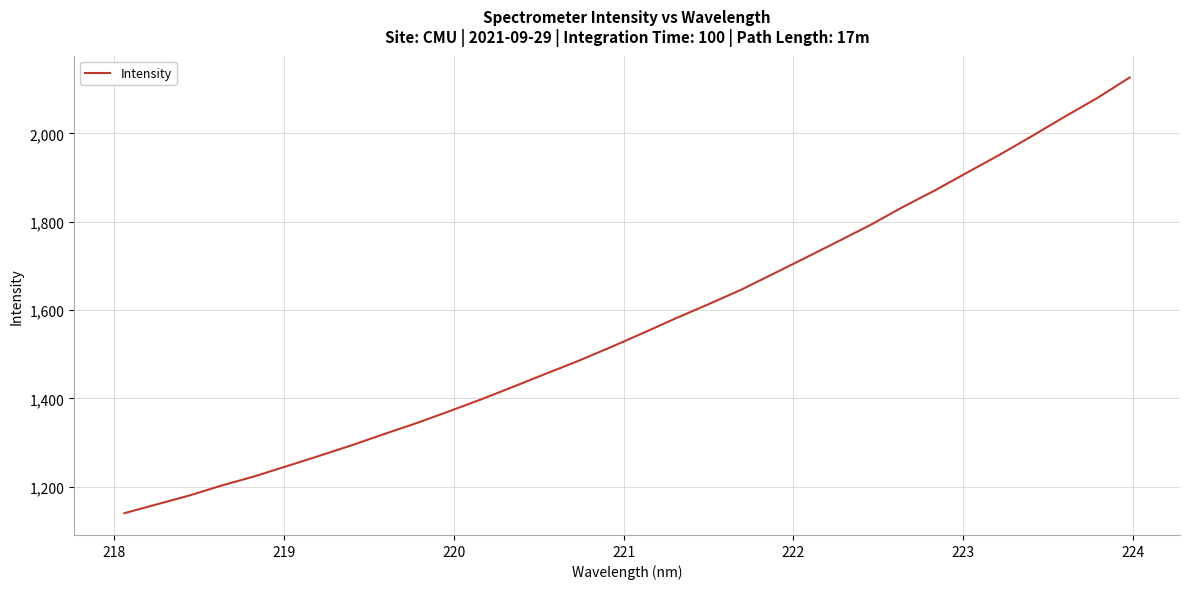

What is the difference between the maximum and minimum values?

986.5